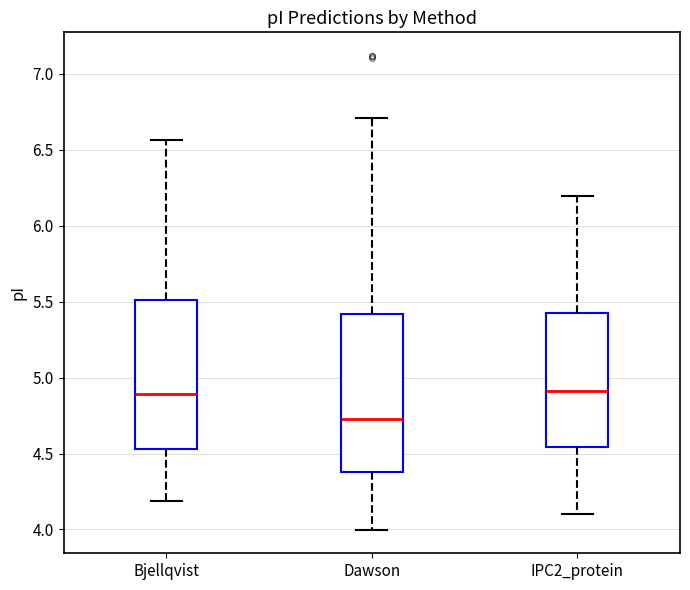

Reading left to right, read every box against the y-axis: the position of its median line, the range the box covers, and the ends of its whiskers. The values are not printed on the chart, so give them approximately, as read against the axis.

Bjellqvist: median 4.90, box 4.55 to 5.50, whiskers 4.20 to 6.55
Dawson: median 4.70, box 4.40 to 5.40, whiskers 4.00 to 6.70
IPC2_protein: median 4.90, box 4.55 to 5.45, whiskers 4.10 to 6.20